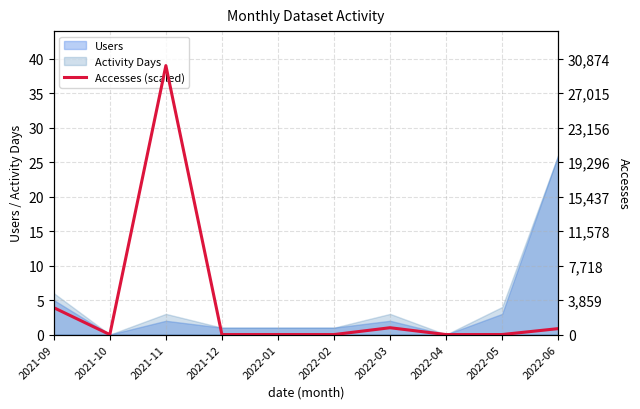

True or false: the data shows 3.9 at 2021-09.

True